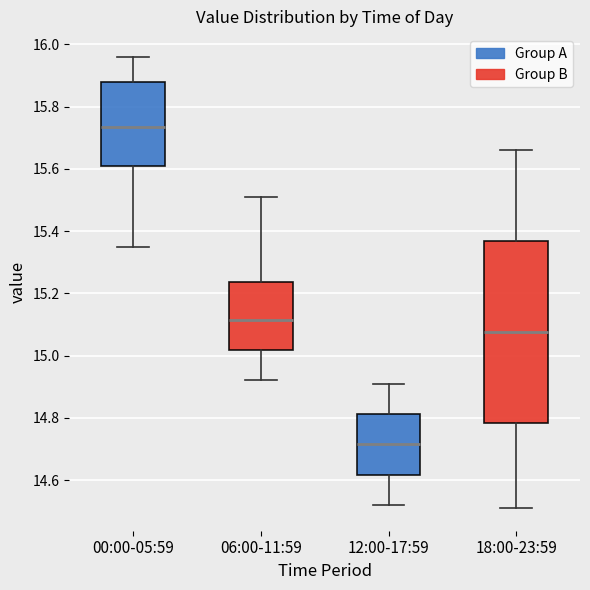

Which box is the tallest, from its lower edge to its upper edge?

18:00-23:59